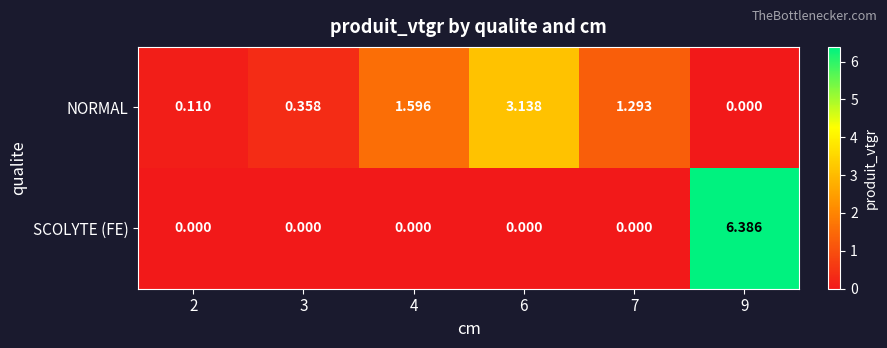

Rank the series at 3 from lowest to highest value.

SCOLYTE (FE), NORMAL